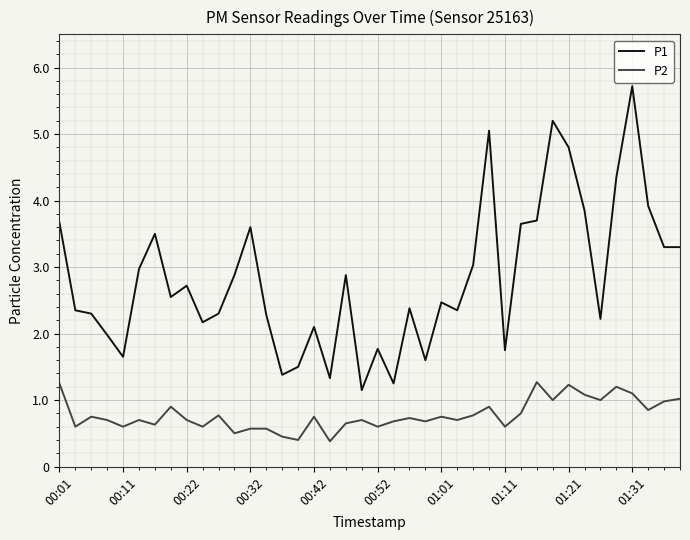

Which series has the largest total across all categories?

P1